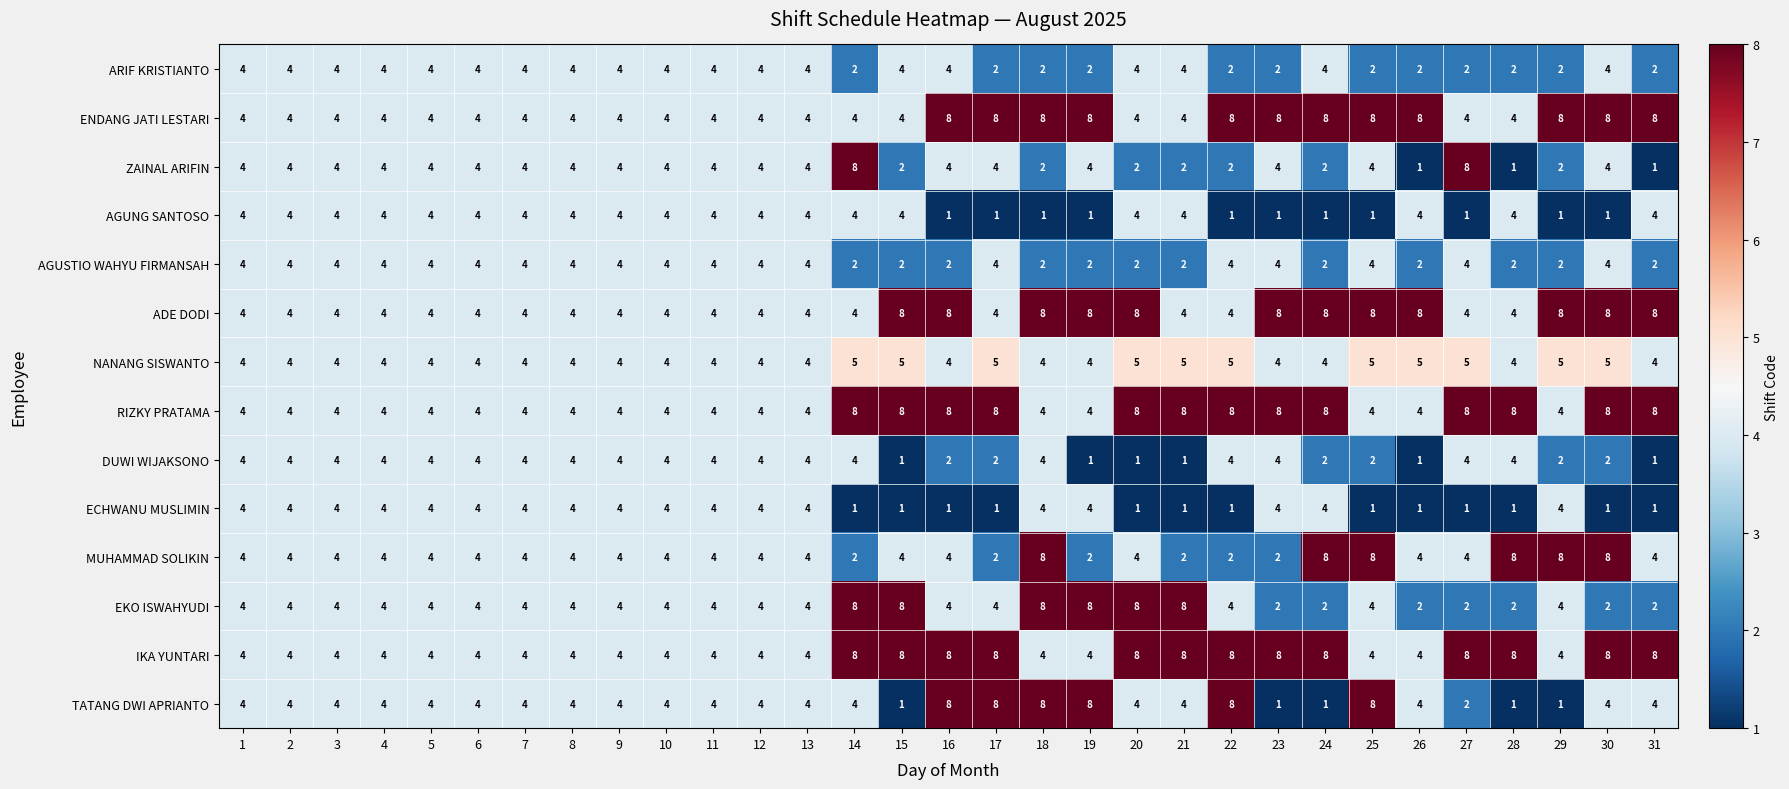

How many ADE DODI values are between 4 and 8?

31